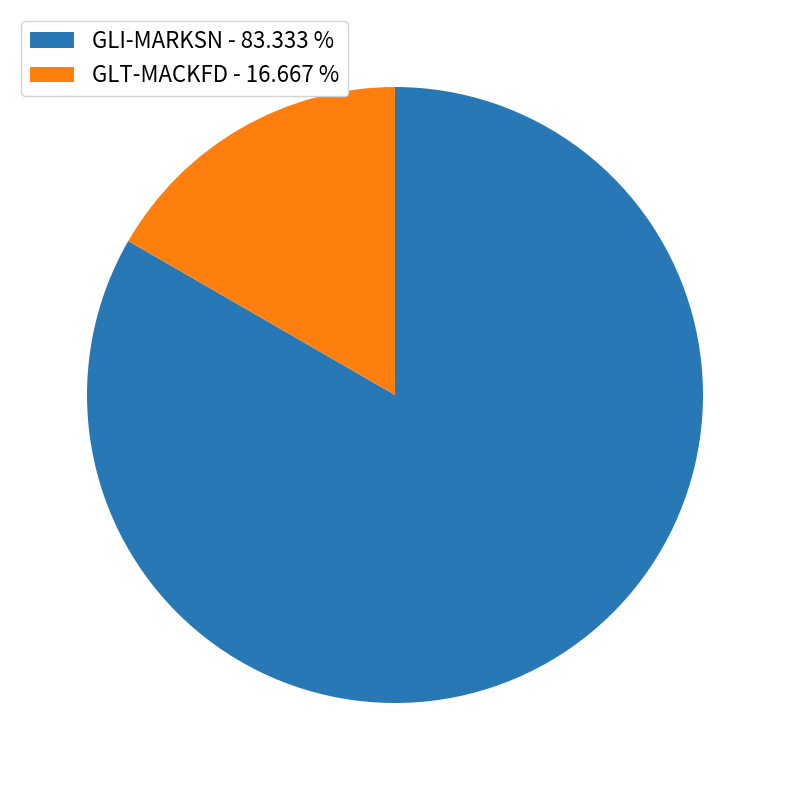

Between GLT-MACKFD - 16.667 % and GLI-MARKSN - 83.333 %, which is larger?

GLI-MARKSN - 83.333 %